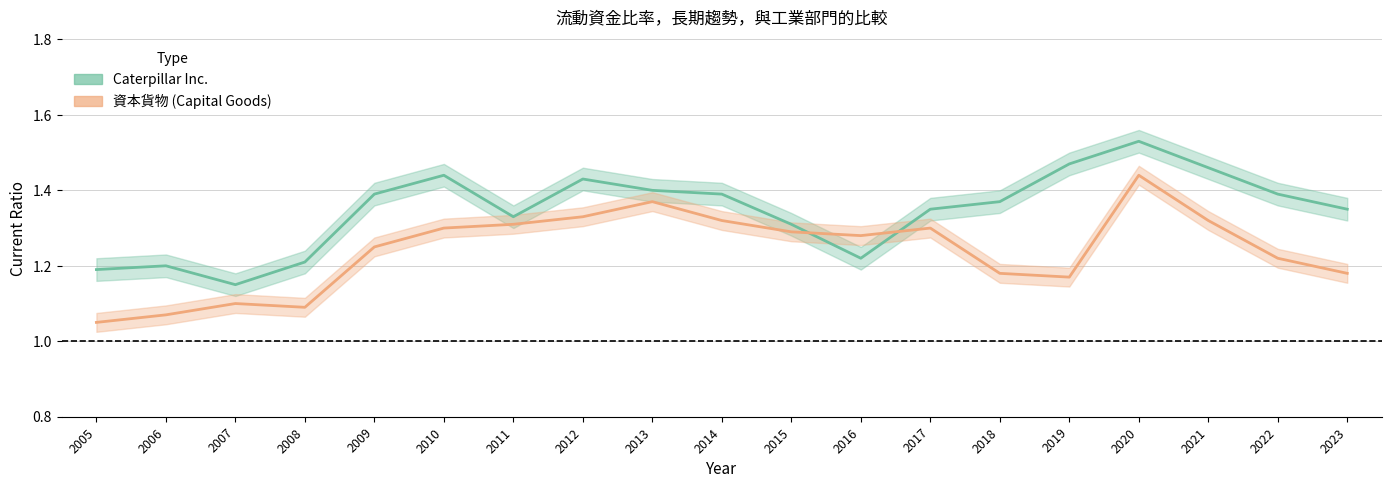

Rank the series by their maximum value, from highest to lowest.

Caterpillar Inc., 資本貨物